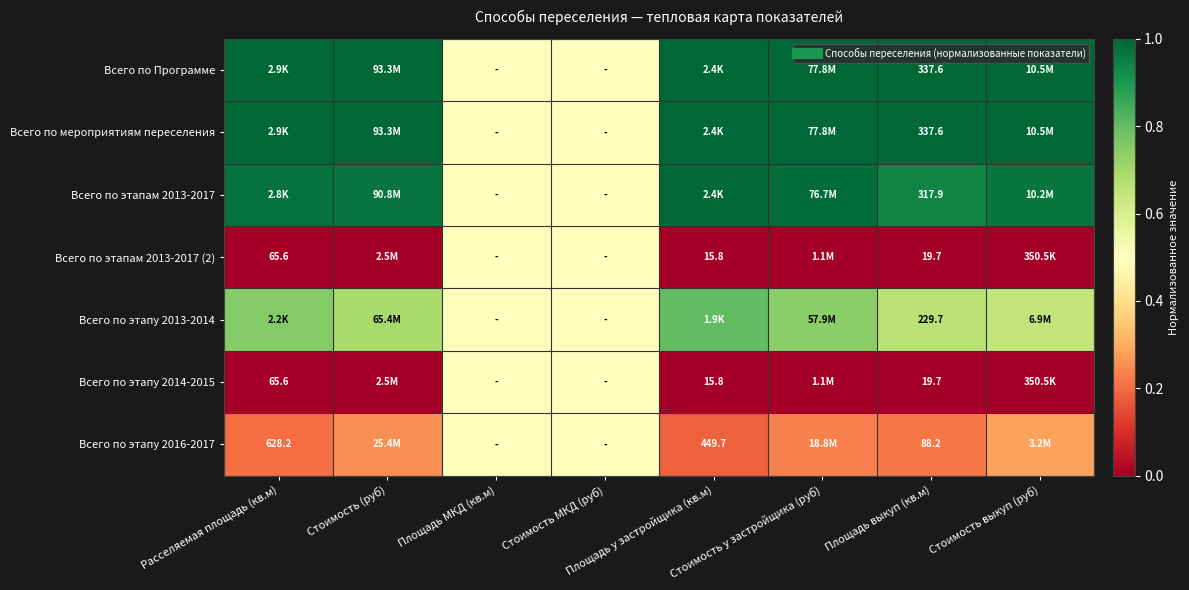

The value of Всего по этапу 2016-2017 at Площадь у застройщика (кв.м) is 0.2. True or false?

True